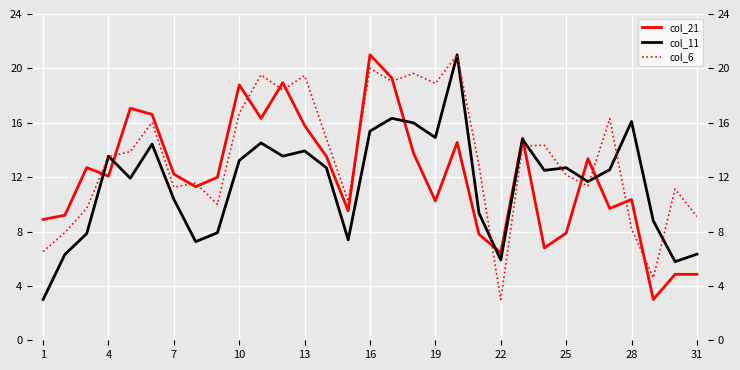

The value of col_6 at 28 is 1.7. True or false?

False